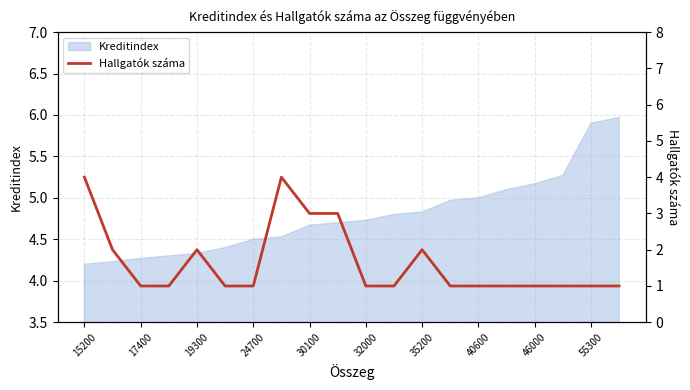

True or false: Kreditindex has a value of 6.8 at 19300.

False